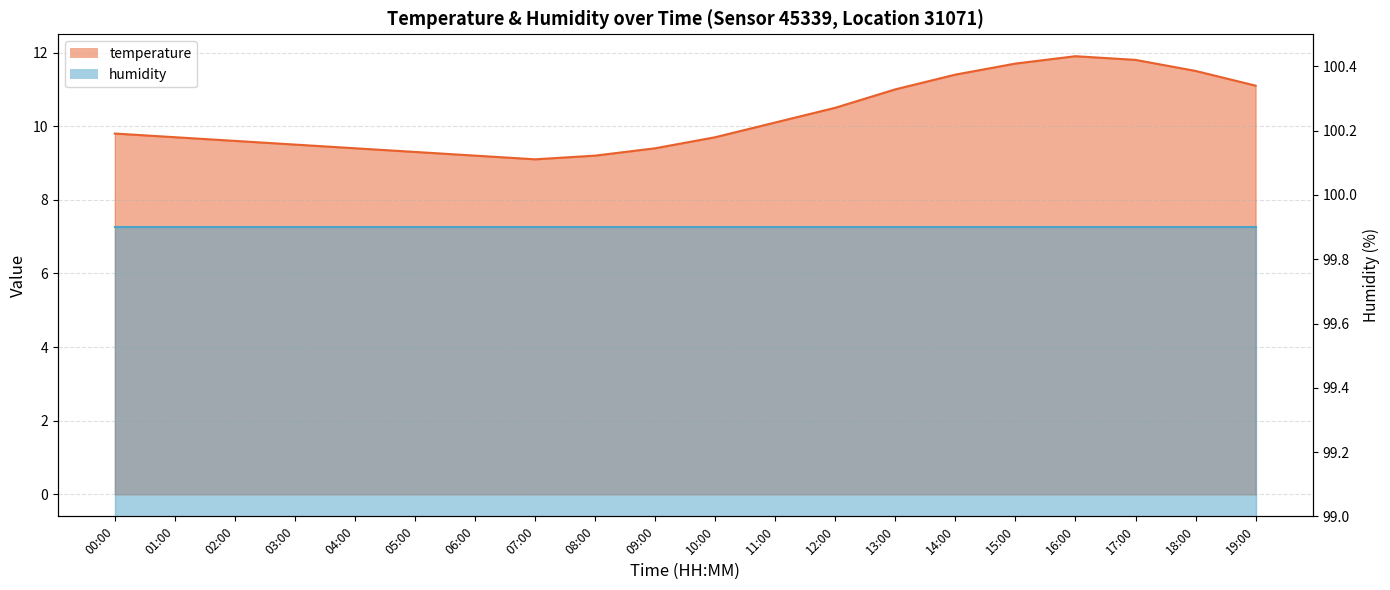

True or false: the data has more than 1 interior local peaks.

False